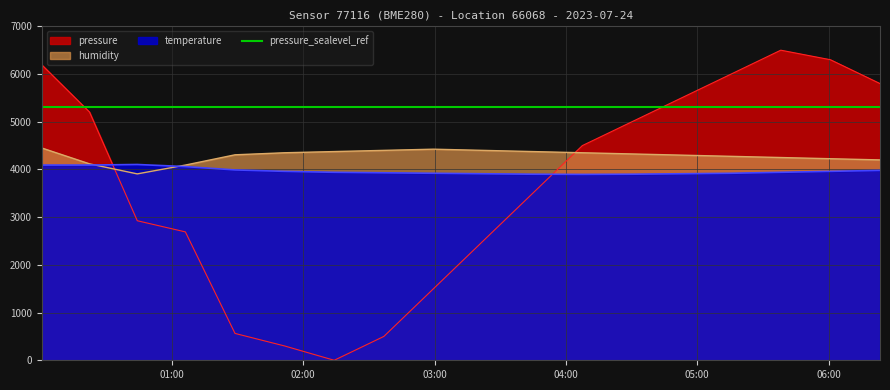

How many intersections are there between pressure and temperature?

2